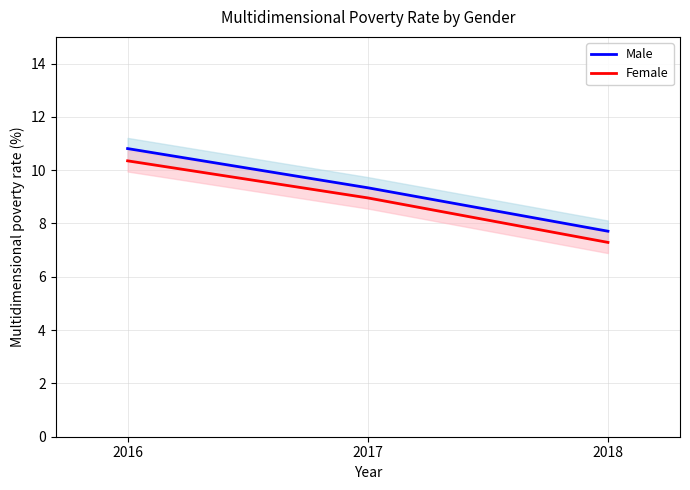

List the labels in order of Female value, largest first.

2016, 2017, 2018